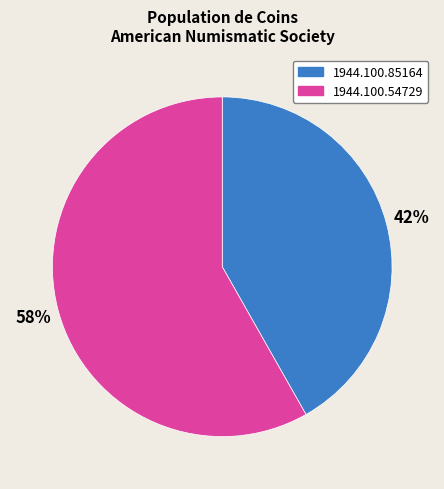

To the nearest percent, what portion does 1944.100.54729 represent?

58%